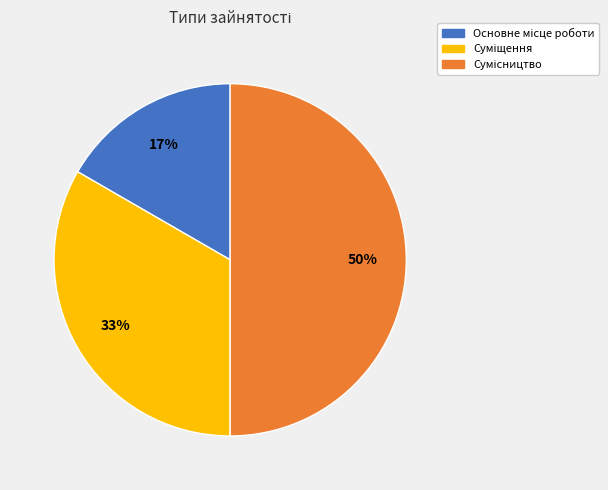

To the nearest percent, what is the average slice percentage?

33%